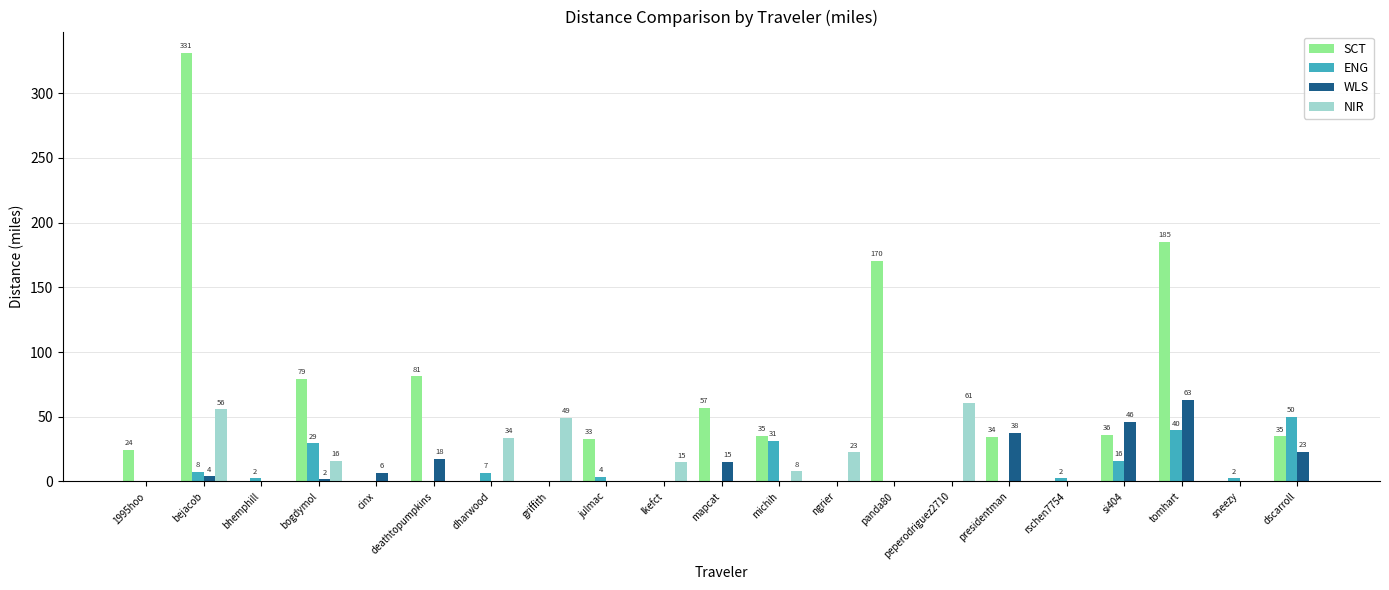

What is the sum of the WLS values at lkefct and mapcat?

15.4